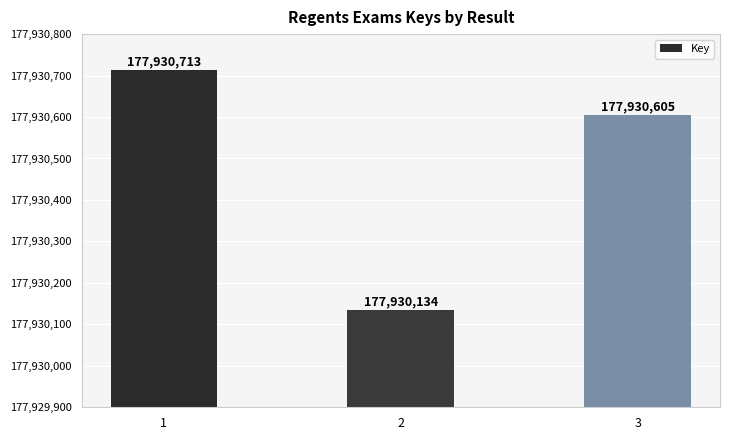

Rank the categories by value from highest to lowest.

1, 3, 2